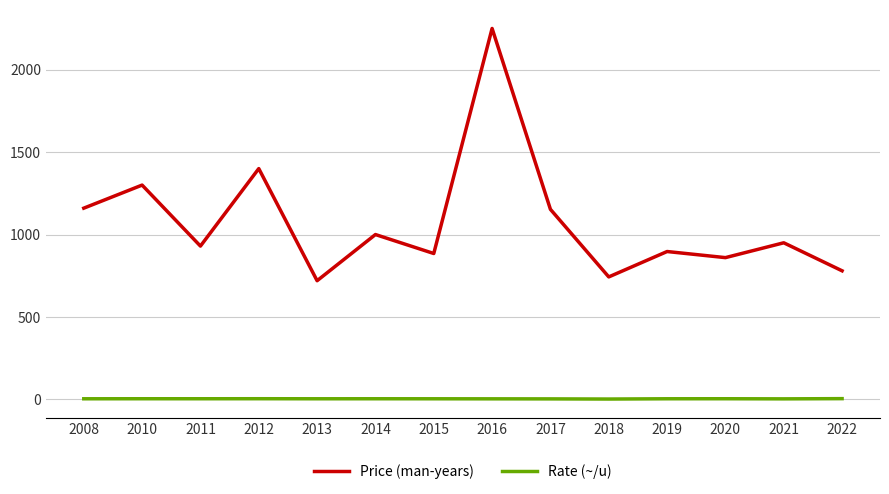

True or false: Price (man-years) and Rate (~/u) intersect in this chart.

False